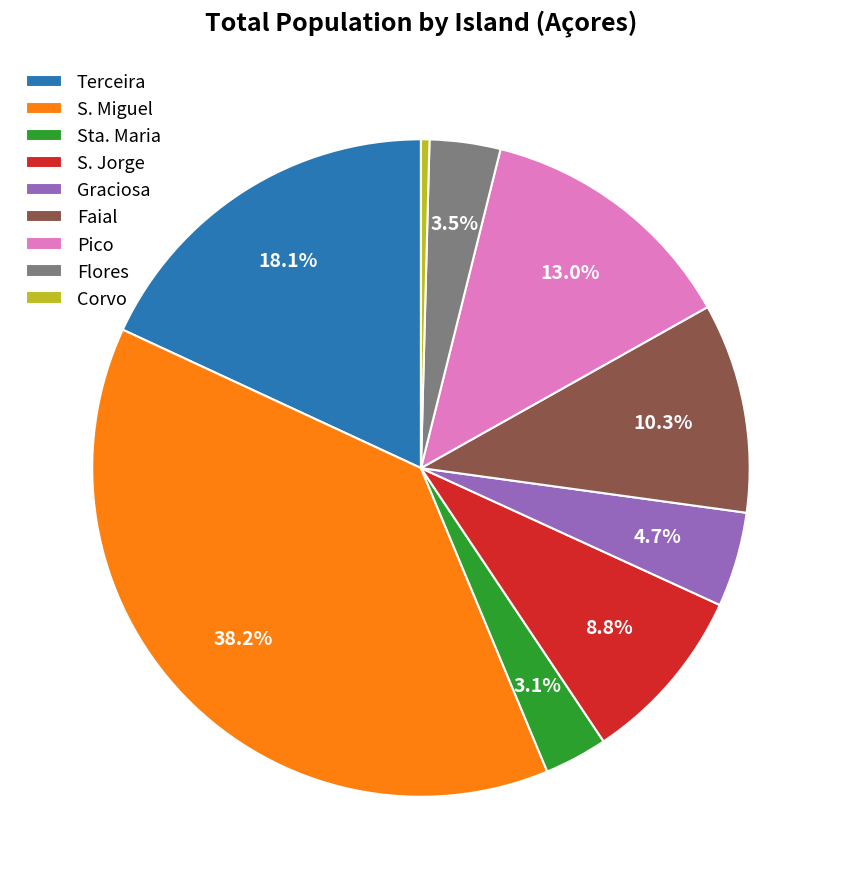

Which slice is the largest?

S. Miguel